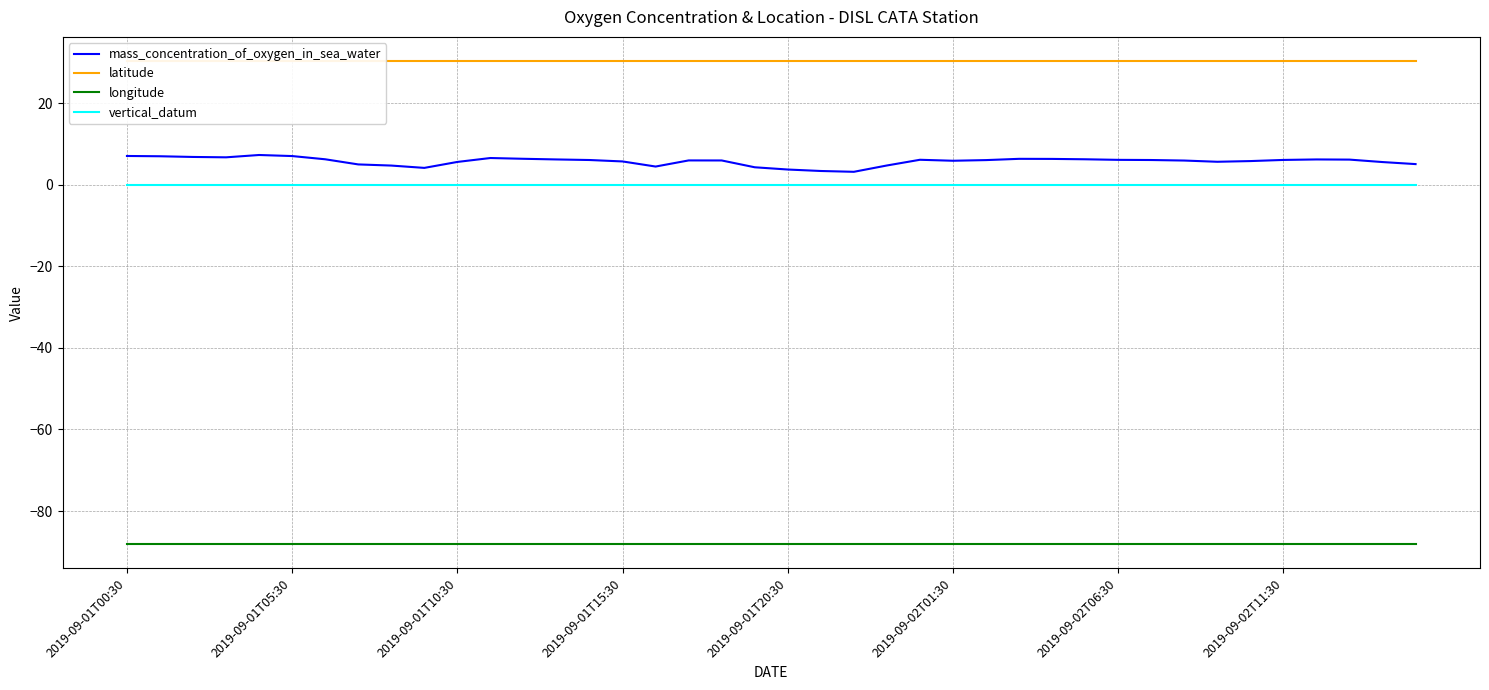

How many lines are shown in the chart?

4